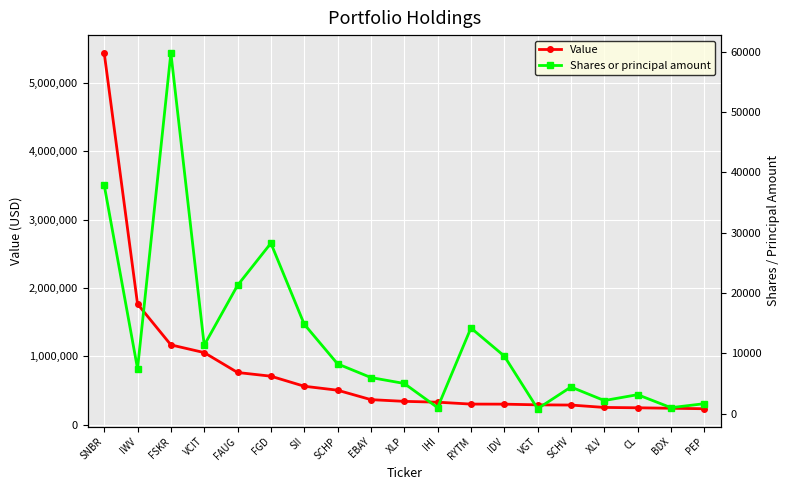

What position from the right is IWV?

18